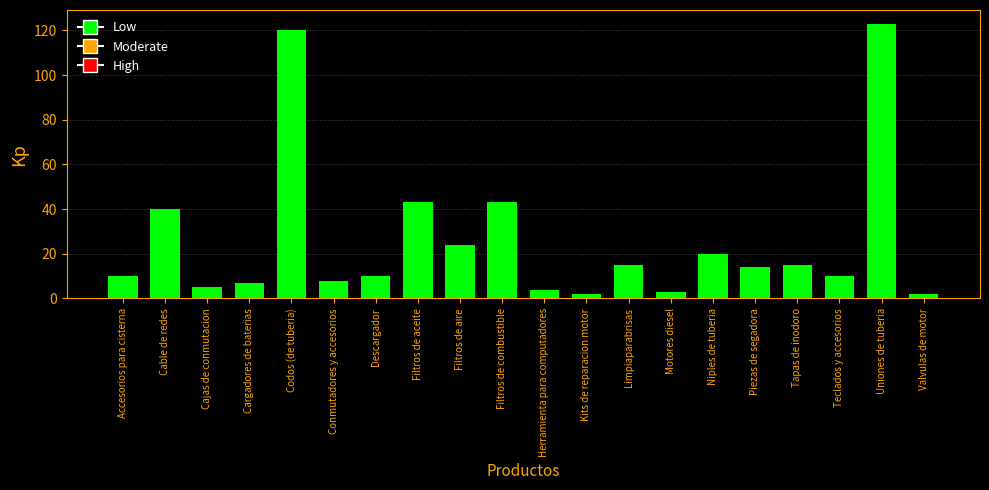

Between Uniones de tuberia and Conmutadores y accesorios, which is larger?

Uniones de tuberia